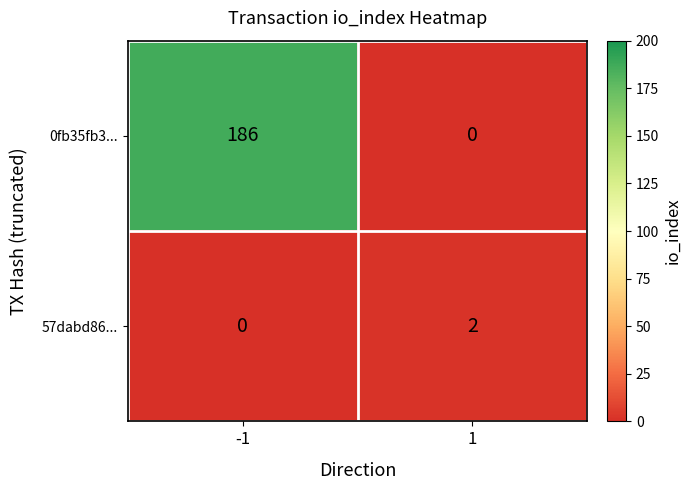

What is the difference between the highest and lowest values at -1?

186